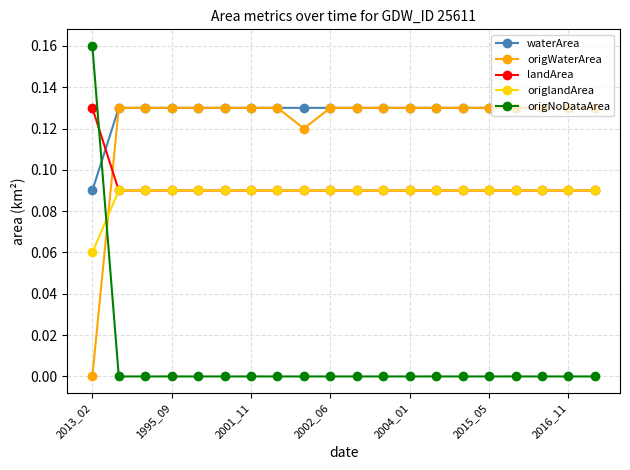

How many data points in origWaterArea are above 0?

19